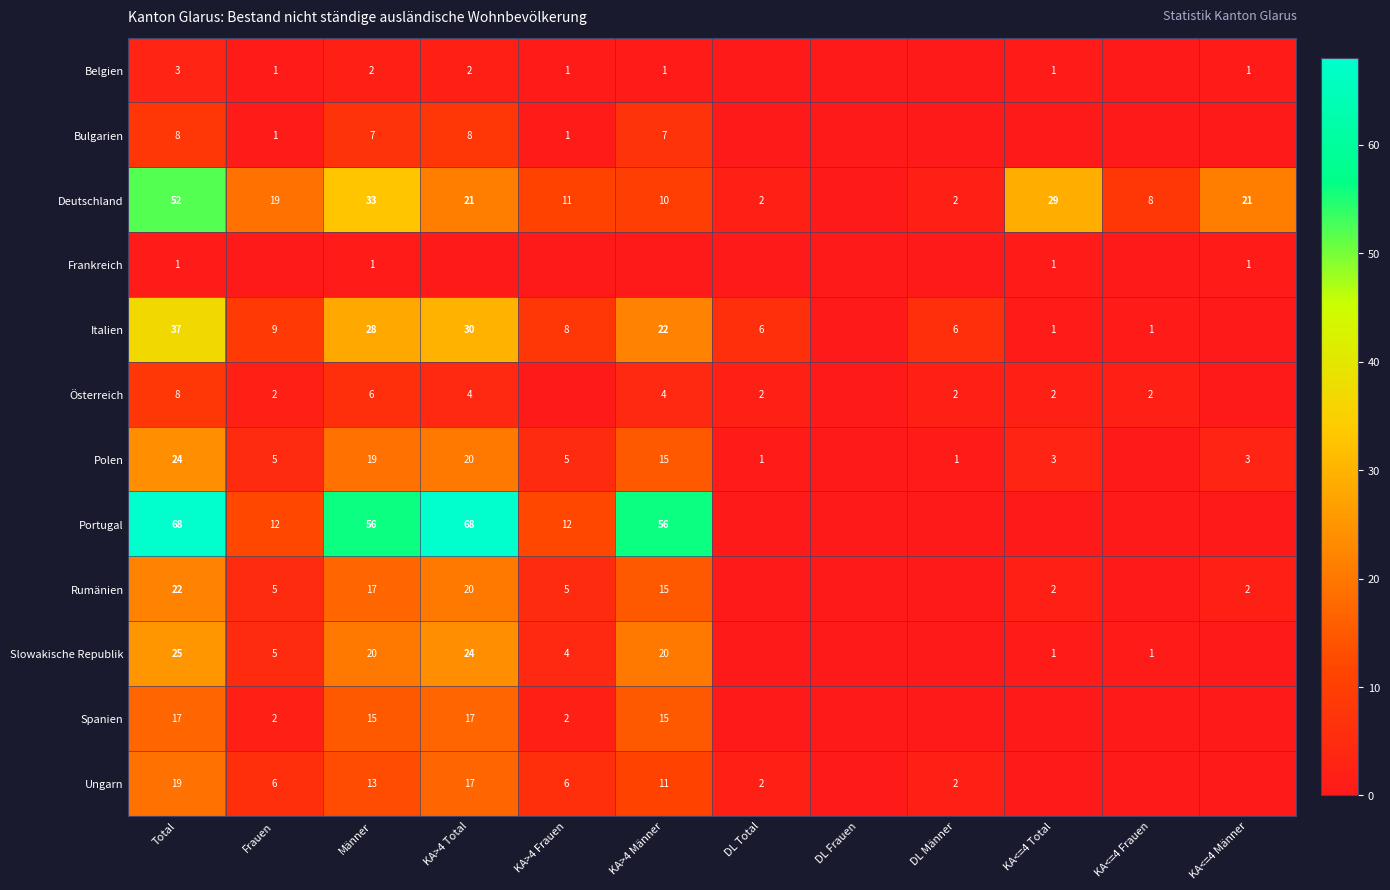

The Italien series shows 33 at KA>4 Männer. True or false?

False